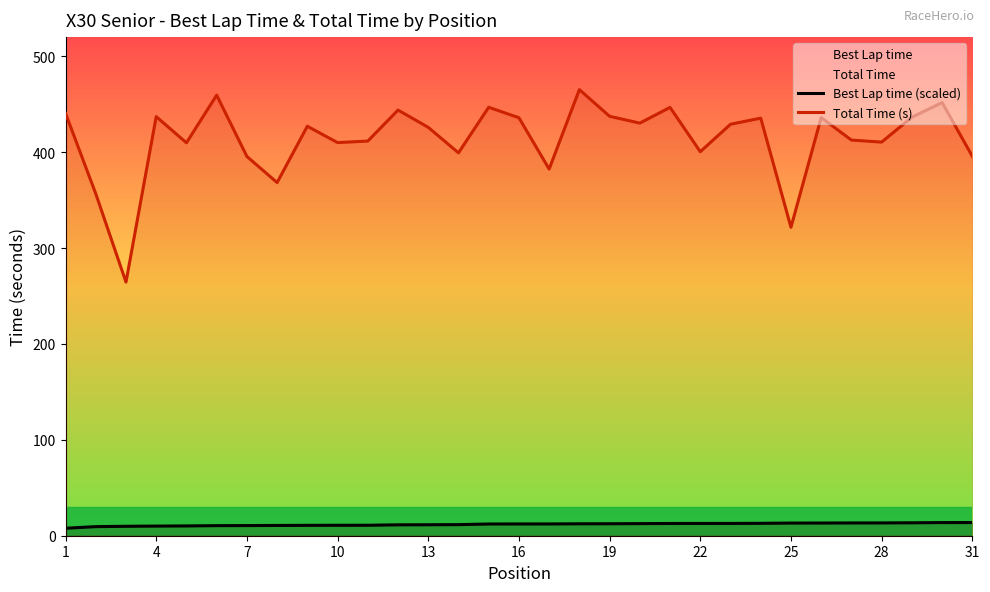

True or false: Best Lap time (scaled) and Total Time (s) intersect in this chart.

False